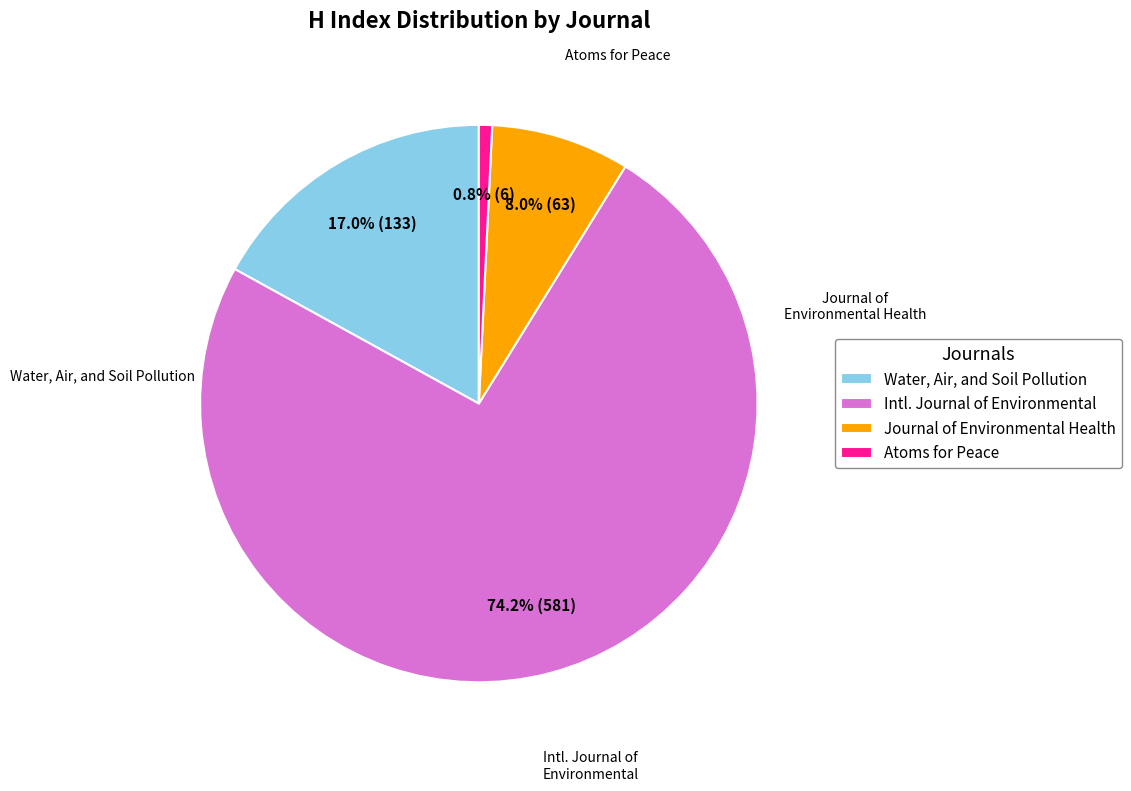

Rank the categories by value from lowest to highest.

Atoms for Peace, Journal of Environmental Health, Water, Air, and Soil Pollution, Intl. Journal of Environmental